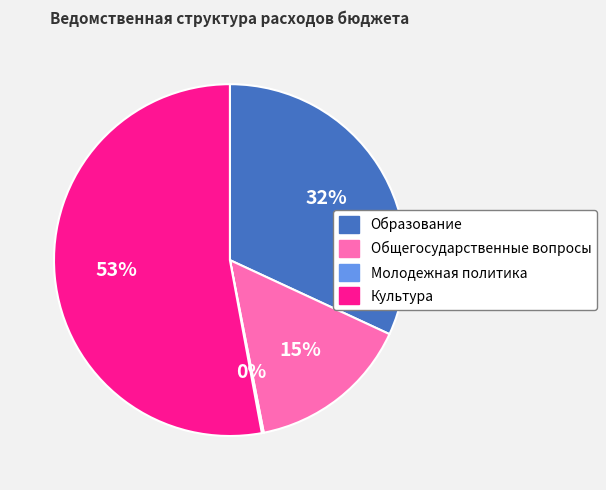

Which slice is the largest?

Культура